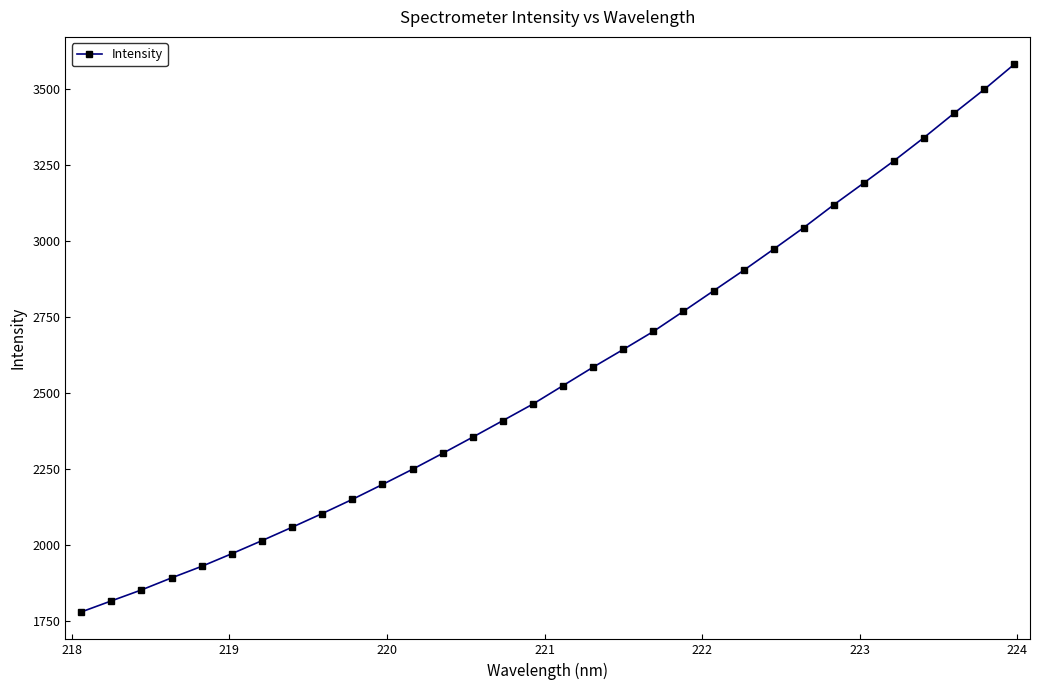

What is the difference between the maximum and minimum values?

1802.3